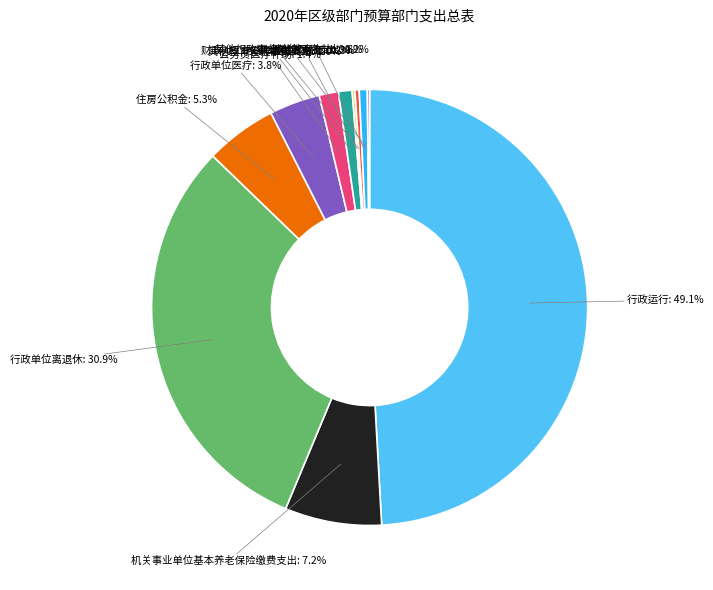

What is the smallest slice in the pie chart?

其他行政事业单位医疗支出